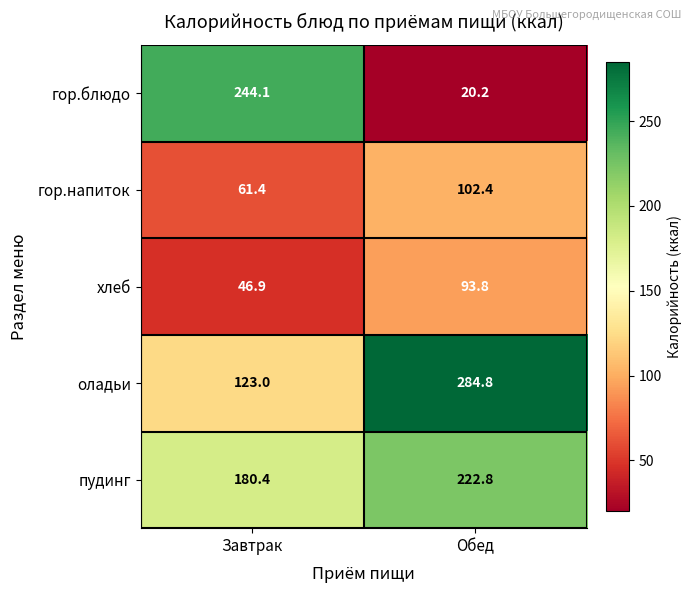

Count the number of categories in the chart.

2